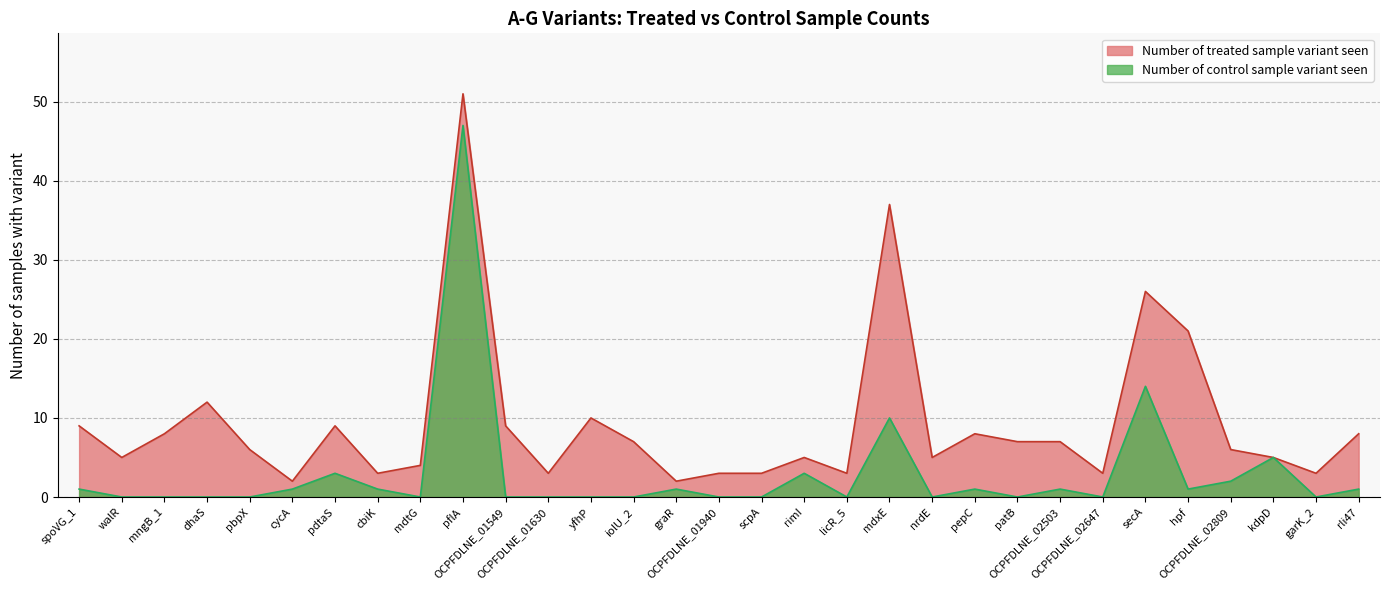

What is the maximum value for Number of treated sample variant seen?

51